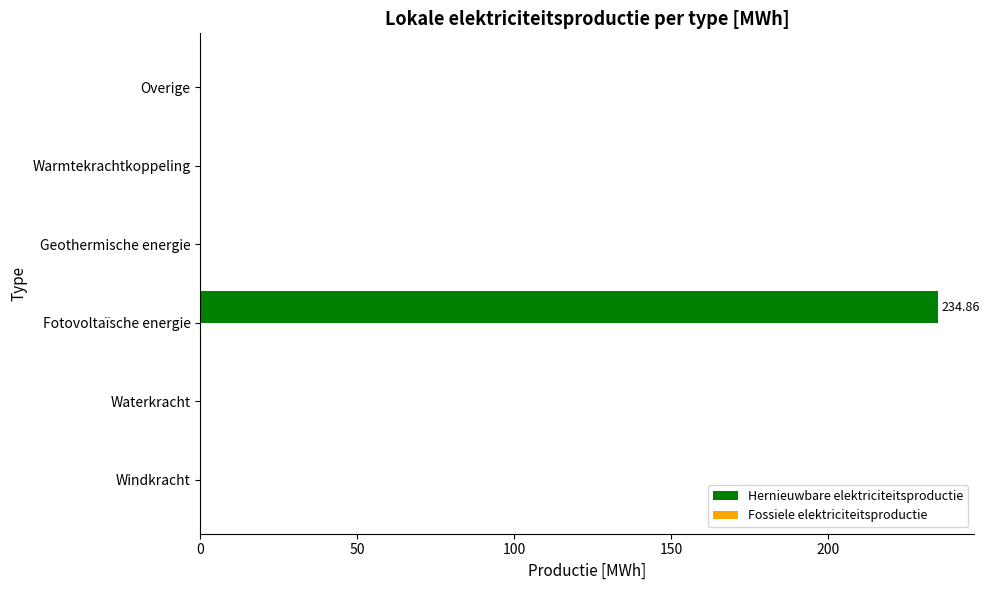

Which category has the highest value across all series?

Fotovoltaïsche energie